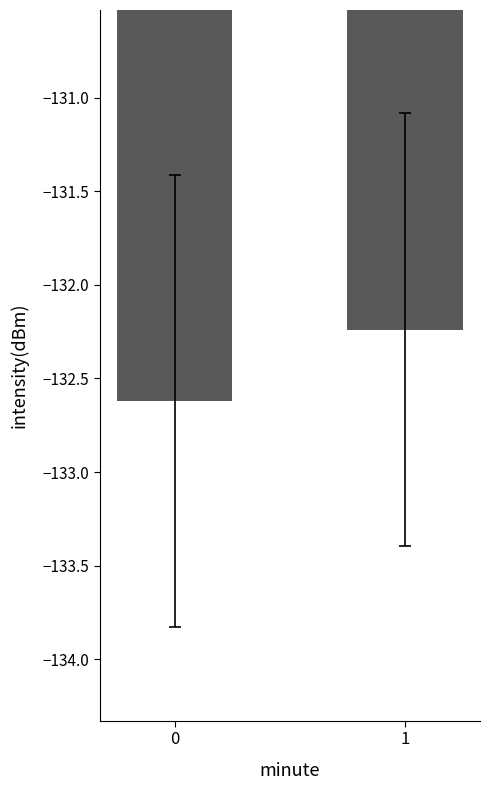

List the labels in order of value, smallest first.

0, 1